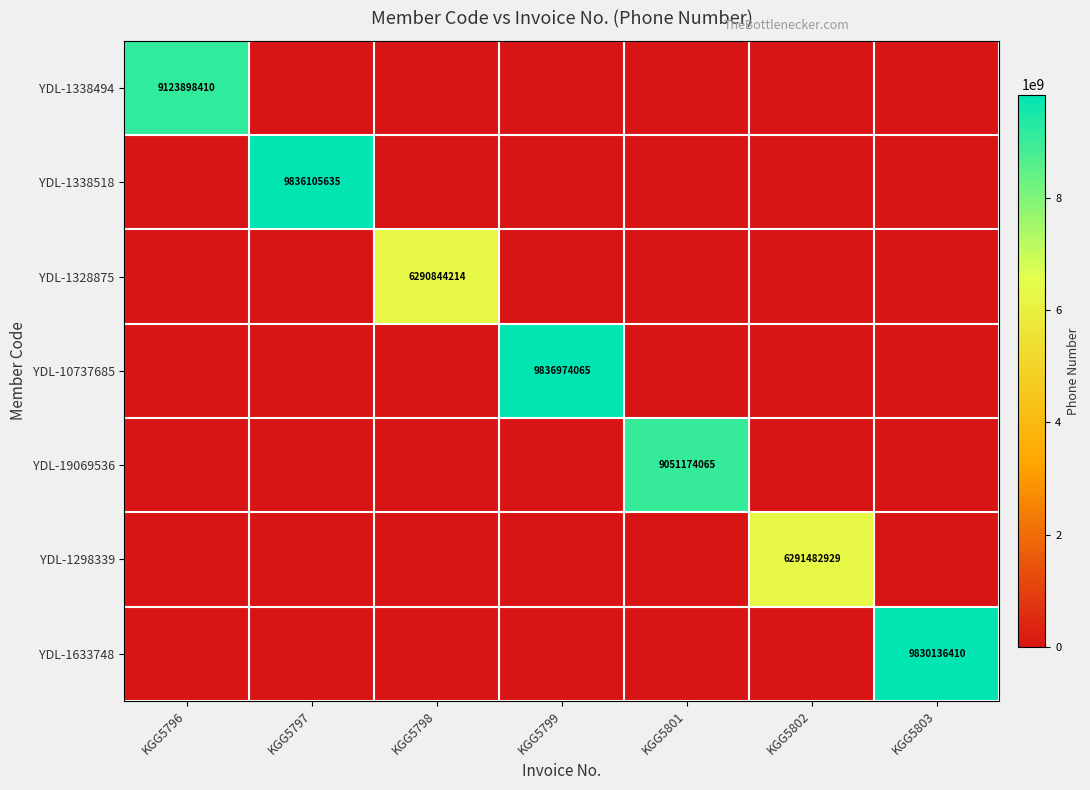

True or false: YDL-10737685 has a value of 9836974065 at KGG5799.

True